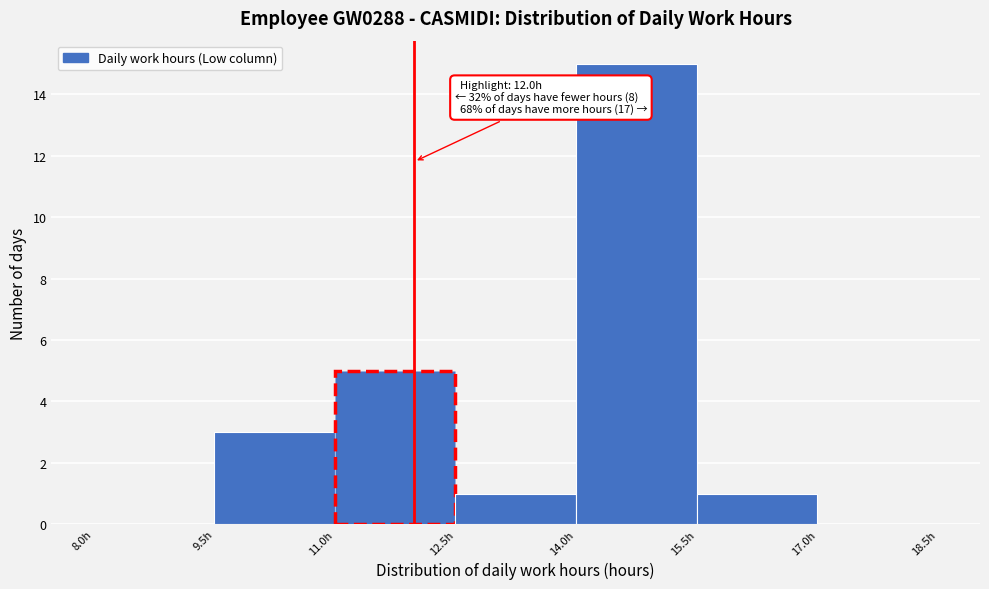

Over which range of the x-axis is the bar tallest?

14.0 to 15.6